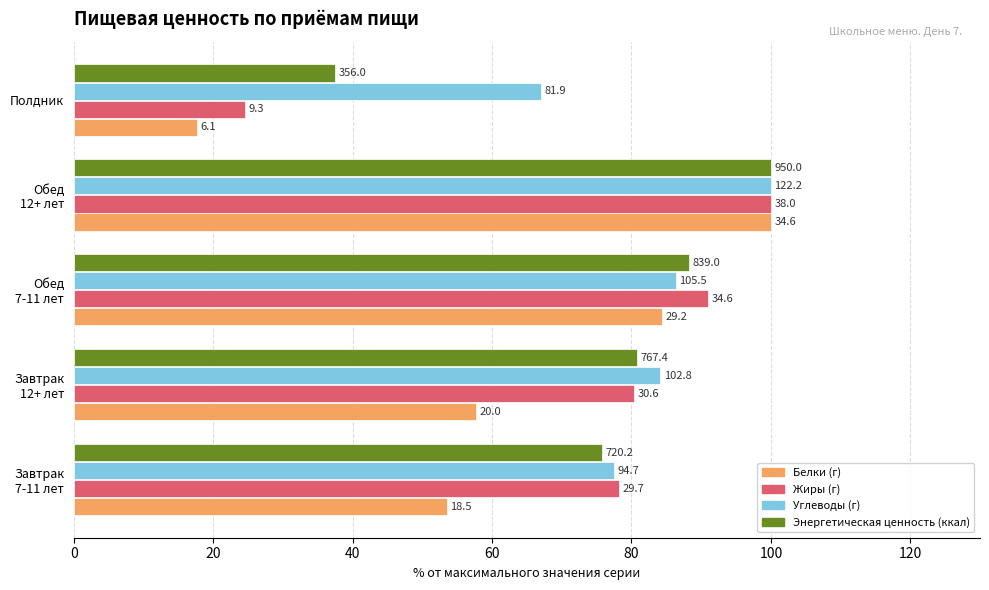

What are all the series names shown in the legend?

Белки (г), Жиры (г), Углеводы (г), Энергетическая ценность (ккал)